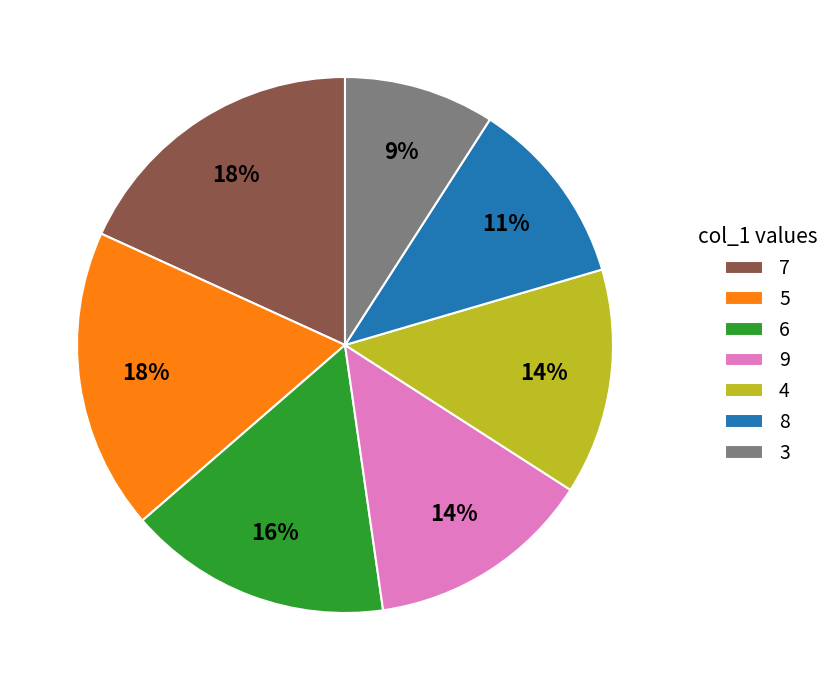

Combined, do 5 and 9 account for over 50%?

No